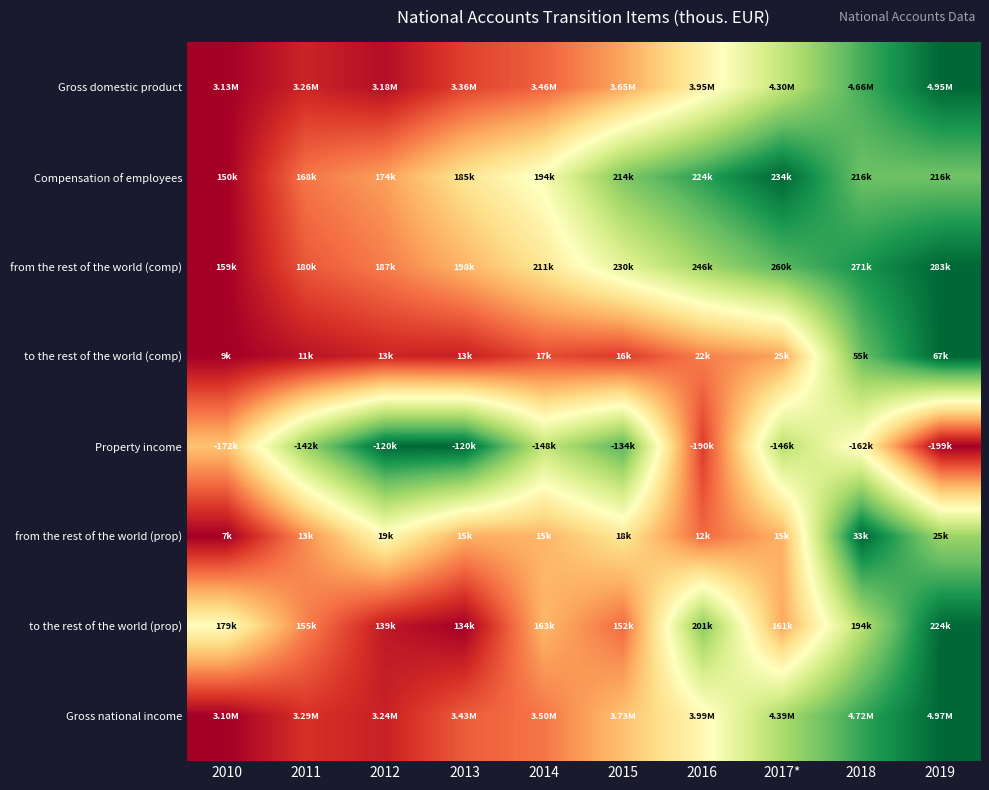

Reading right to left, extract all data points from this chart.

Gross domestic product: 2019=1.0	2018=0.8	2017*=0.6	2016=0.5	2015=0.3	2014=0.2	2013=0.1	2012=0.0	2011=0.1	2010=0.0
Compensation of employees: 2019=0.8	2018=0.8	2017*=1.0	2016=0.9	2015=0.8	2014=0.5	2013=0.4	2012=0.3	2011=0.2	2010=0.0
from the rest of the world (comp): 2019=1.0	2018=0.9	2017*=0.8	2016=0.7	2015=0.6	2014=0.4	2013=0.3	2012=0.2	2011=0.2	2010=0.0
to the rest of the world (comp): 2019=1.0	2018=0.8	2017*=0.3	2016=0.2	2015=0.1	2014=0.1	2013=0.1	2012=0.1	2011=0.0	2010=0.0
Property income: 2019=0.0	2018=0.5	2017*=0.7	2016=0.1	2015=0.8	2014=0.6	2013=1.0	2012=1.0	2011=0.7	2010=0.3
from the rest of the world (prop): 2019=0.7	2018=1.0	2017*=0.3	2016=0.2	2015=0.4	2014=0.3	2013=0.3	2012=0.5	2011=0.3	2010=0.0
to the rest of the world (prop): 2019=1.0	2018=0.7	2017*=0.3	2016=0.7	2015=0.2	2014=0.3	2013=0.0	2012=0.1	2011=0.2	2010=0.5
Gross national income: 2019=1.0	2018=0.9	2017*=0.7	2016=0.5	2015=0.3	2014=0.2	2013=0.2	2012=0.1	2011=0.1	2010=0.0